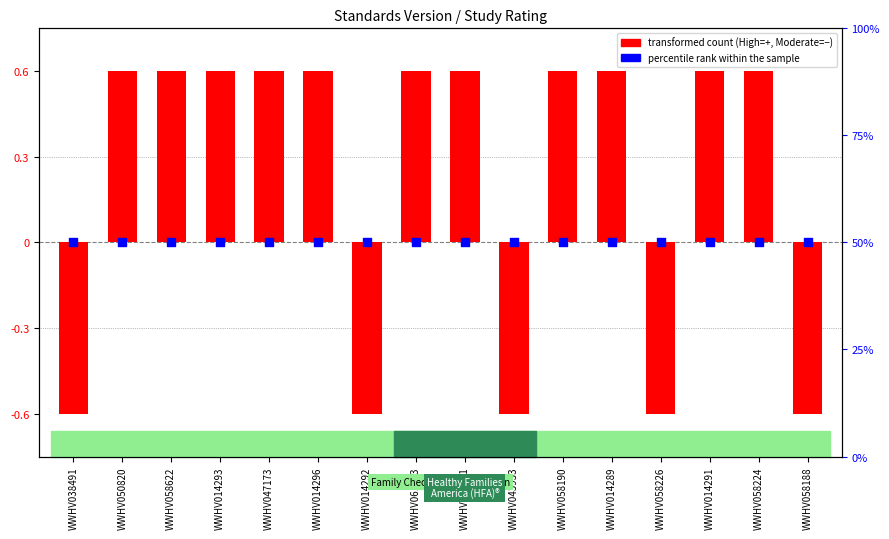

Is the value of percentile rank within the sample at WWHV043933 greater than the value of transformed count (High=+, Moderate=-) at WWHV050820?

Yes